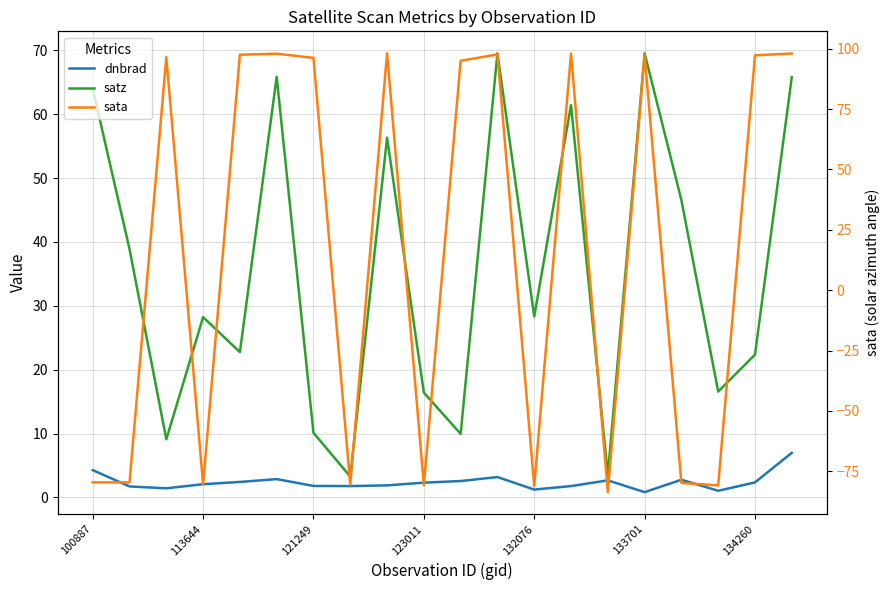

Which series ends up on top after the final intersection of satz and sata?

sata